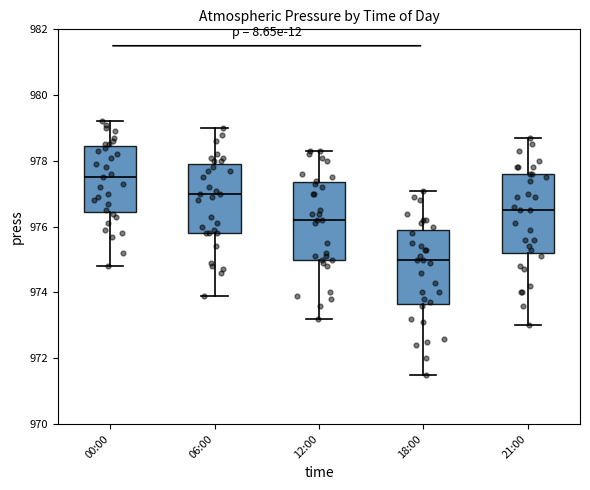

Reading left to right, transcribe this box plot: for each box, give where its median line is, the range the box spans, and where its two whiskers end, as read against the y-axis. The values are not printed on the chart, so give them approximately, as read against the axis.

00:00: median 977.6, box 976.4 to 978.4, whiskers 974.8 to 979.2
06:00: median 977.0, box 975.8 to 978.0, whiskers 974.0 to 979.0
12:00: median 976.2, box 975.0 to 977.4, whiskers 973.2 to 978.4
18:00: median 975.0, box 973.6 to 976.0, whiskers 971.6 to 977.2
21:00: median 976.6, box 975.2 to 977.6, whiskers 973.0 to 978.8